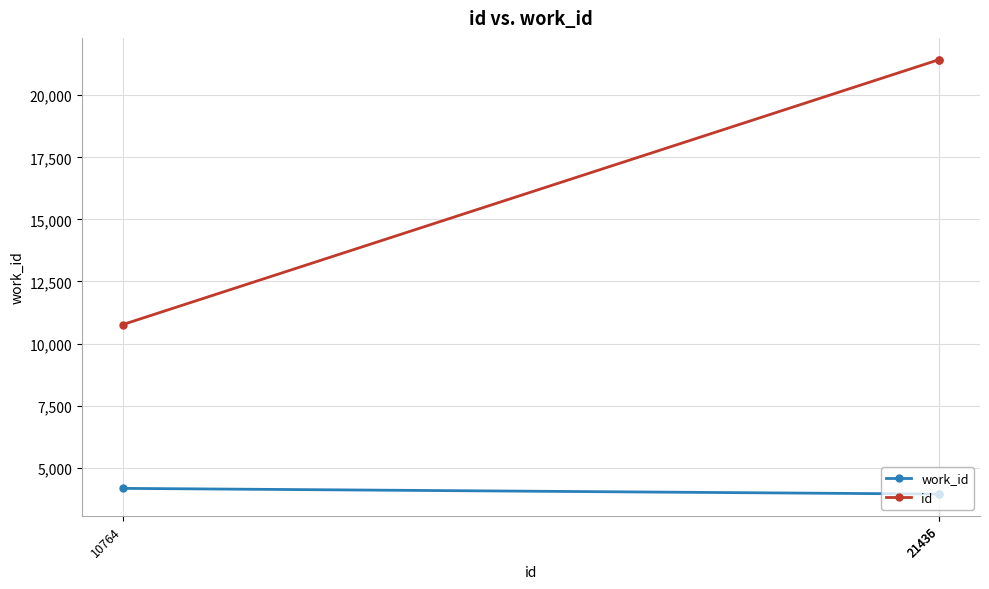

Is it true that work_id equals 3938 at 21436?

True